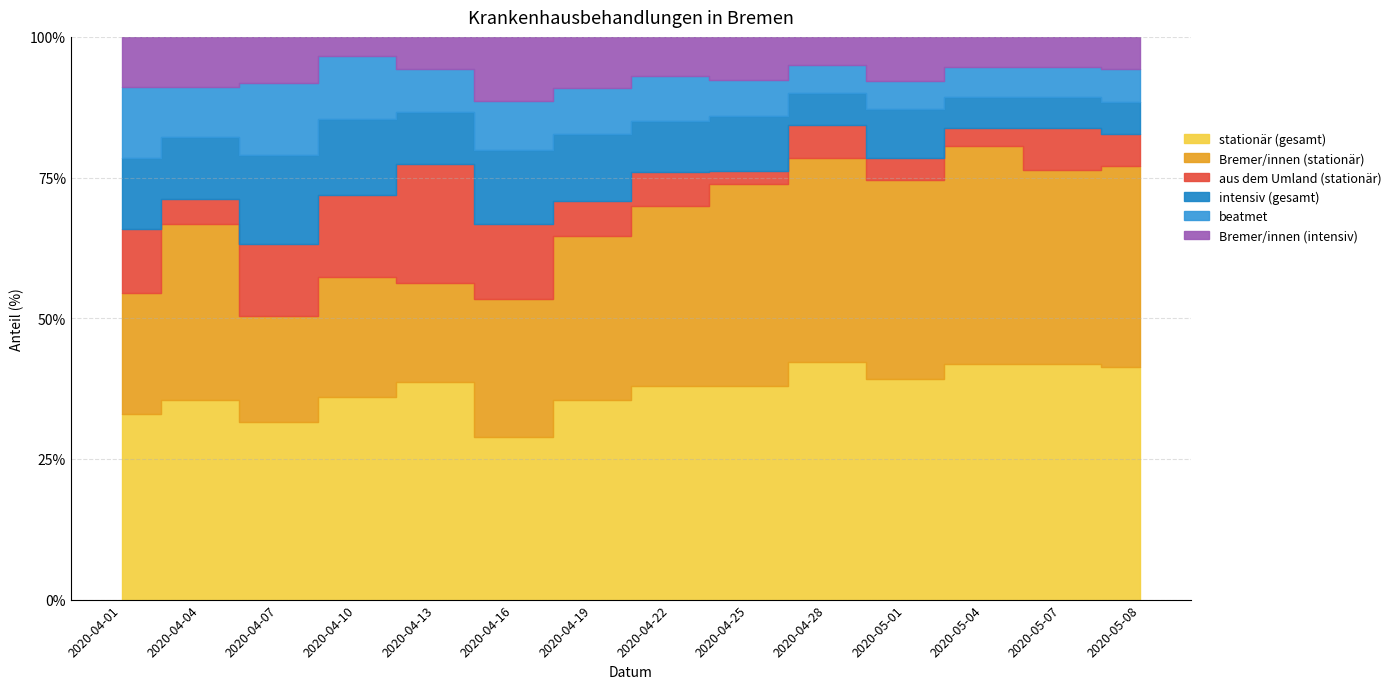

How many interior local peaks does the stationär series have?

4